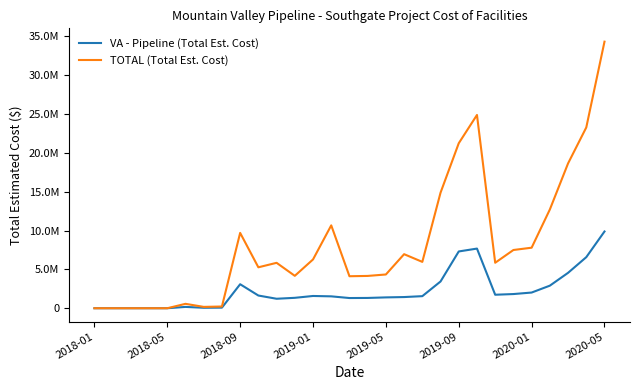

Which series has the largest range (max minus min)?

TOTAL (Total Est. Cost)